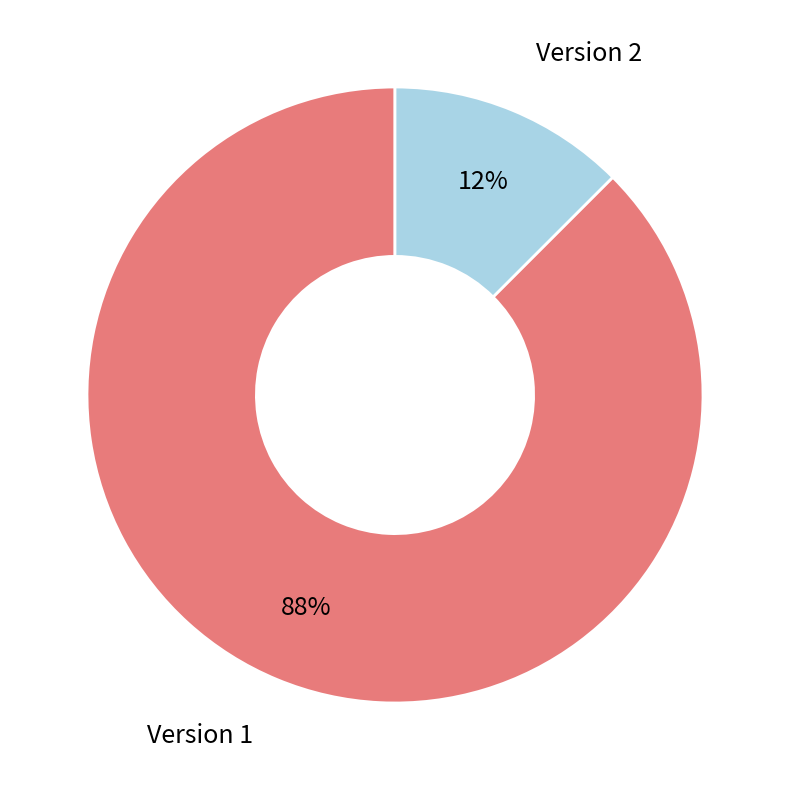

To the nearest percent, what is the average slice percentage?

50%